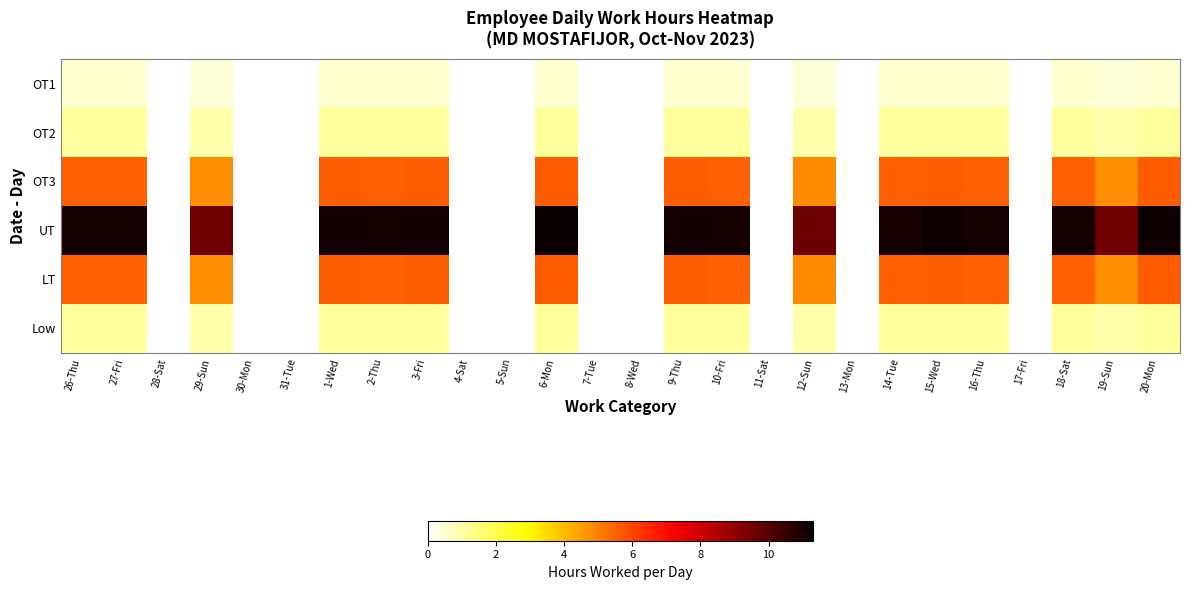

How many data points in OT1 are above 0?

16